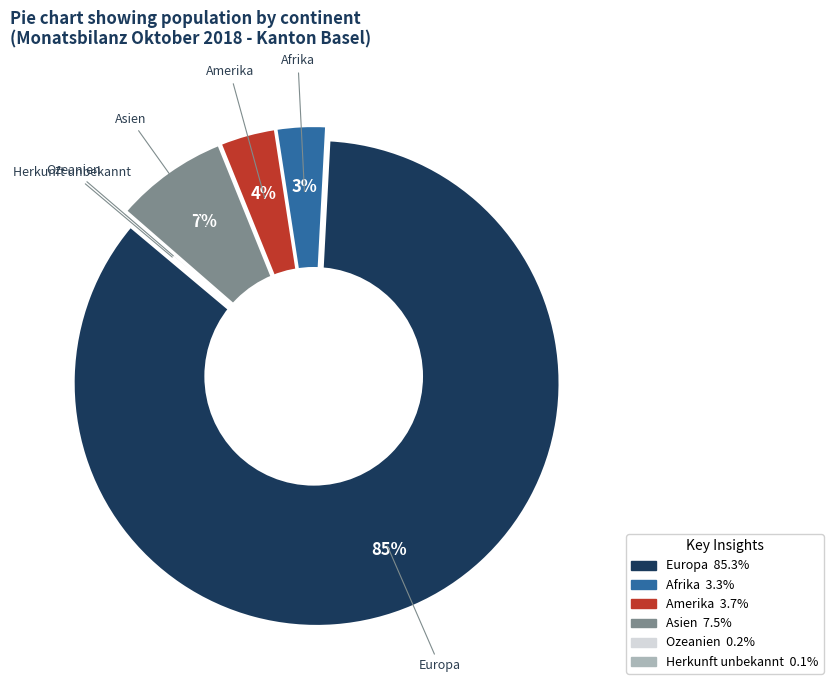

Approximately how many times larger is the value at Europa compared to Afrika?

26.1